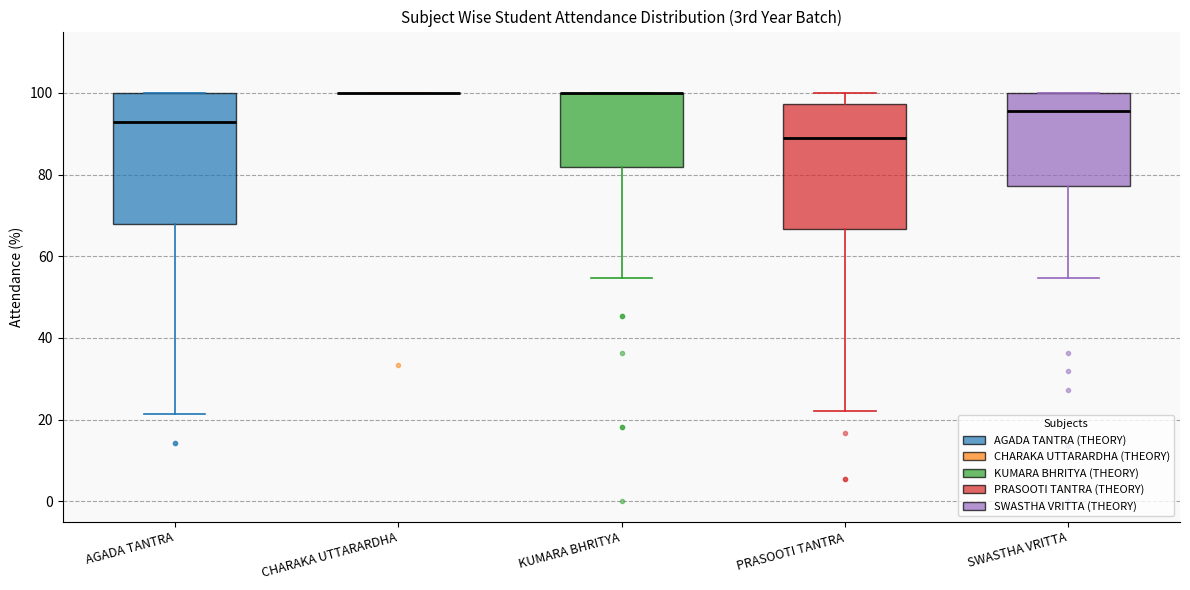

Where is the lower edge of the box for PRASOOTI TANTRA on the y-axis? The values are not printed on the chart, so give them approximately, as read against the axis.

66